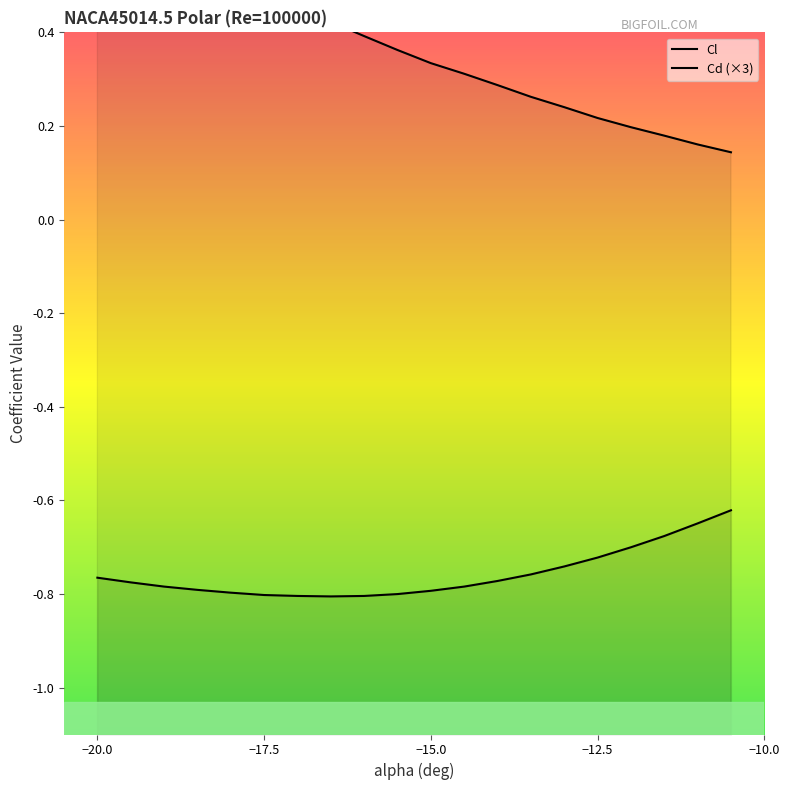

How many categories are shown in the chart?

20